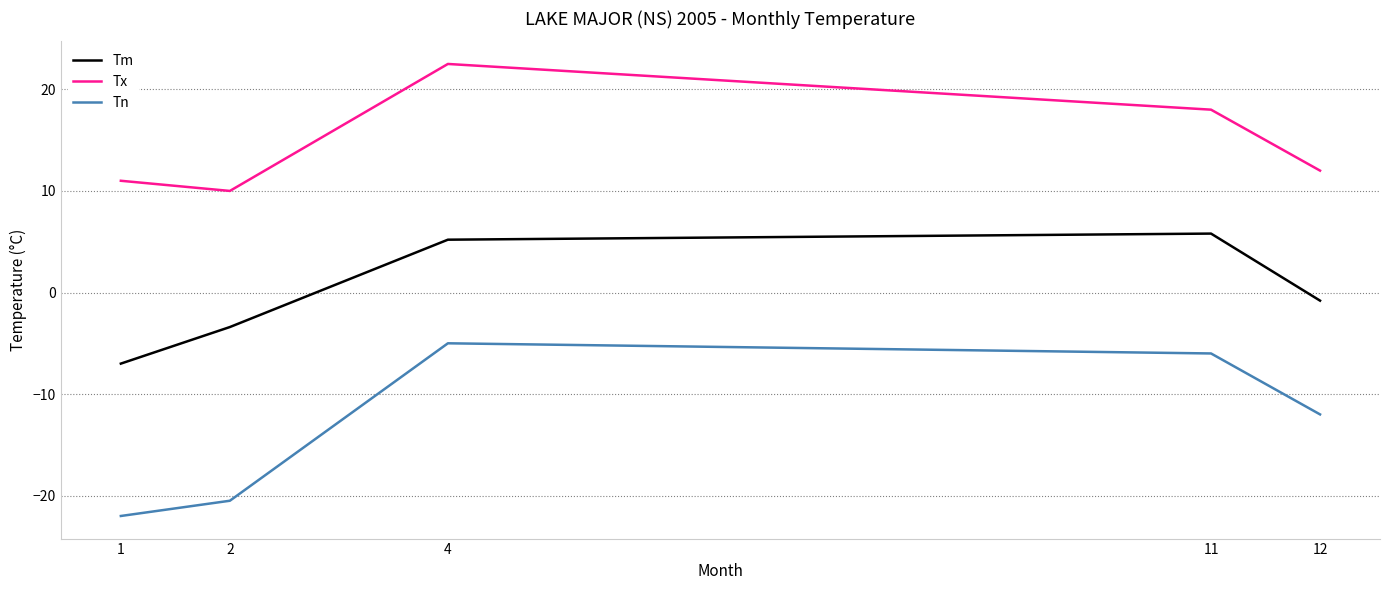

What is the average value of the Tn series?

-13.1